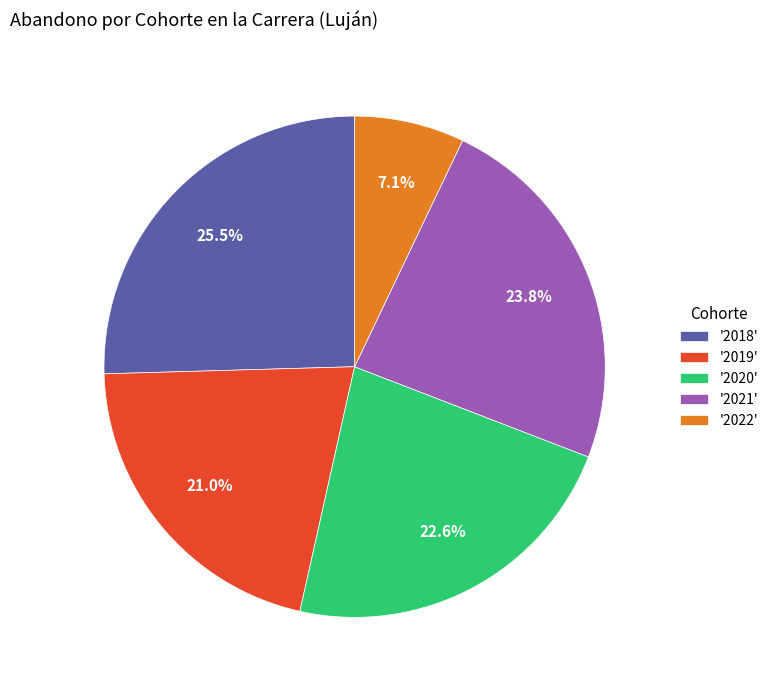

What is the smallest slice in the pie chart?

'2022'